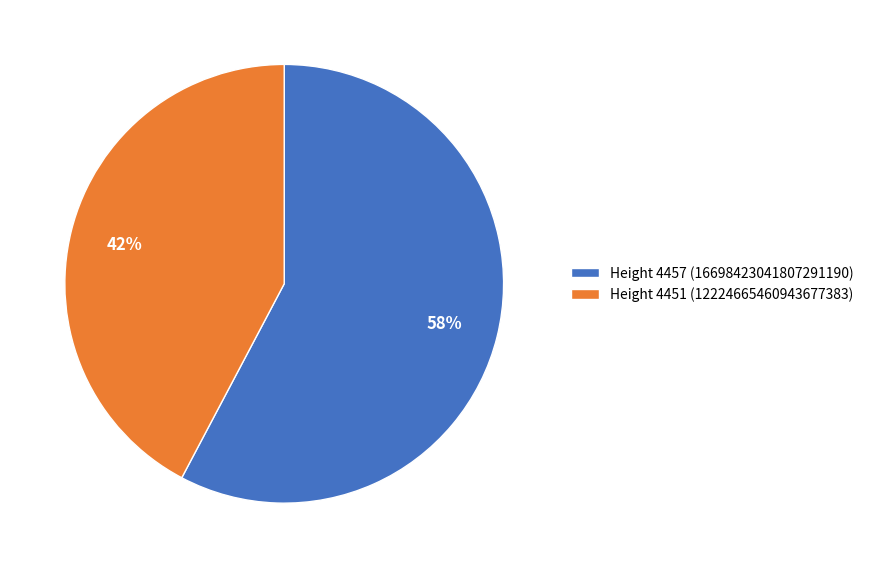

Do Height 4451 (12224665460943677383) and Height 4457 (16698423041807291190) together represent more than half of the pie?

Yes